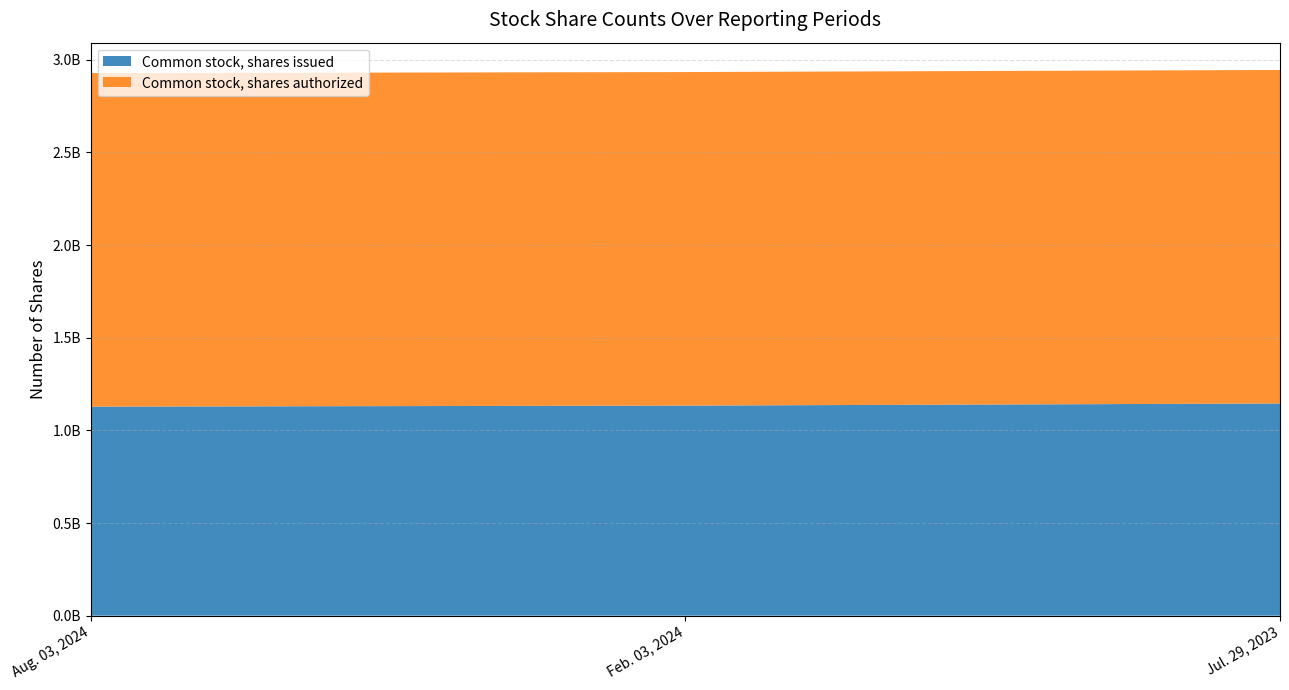

Reading left to right, list all the values displayed in this chart.

Common stock, shares issued: 1127978175	1133586545	1144948031
Common stock, shares authorized: 1800000000	1800000000	1800000000